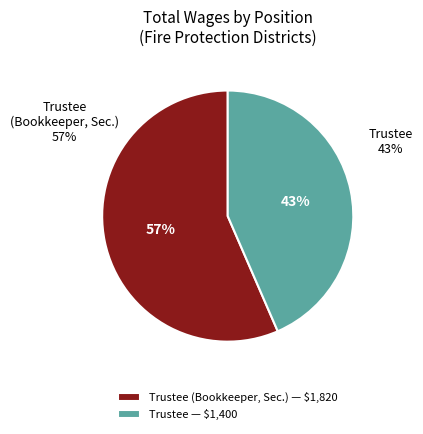

True or false: Trustee (Bookkeeper, Secretary) accounts for 51% of the total.

False